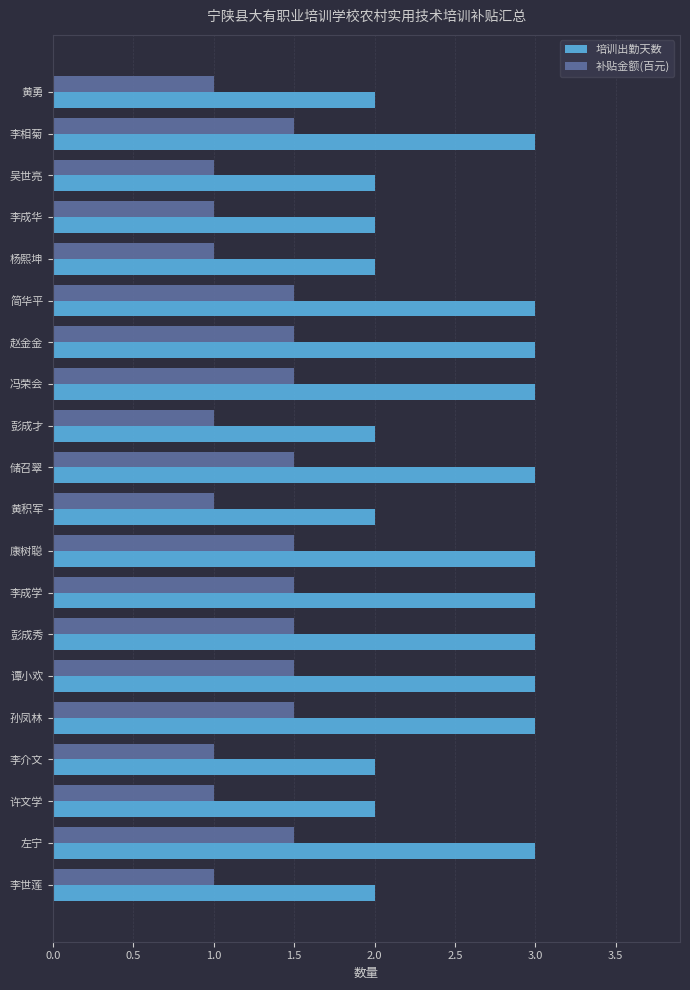

What is the spread (max minus min) of values at 吴世亮?

1.0